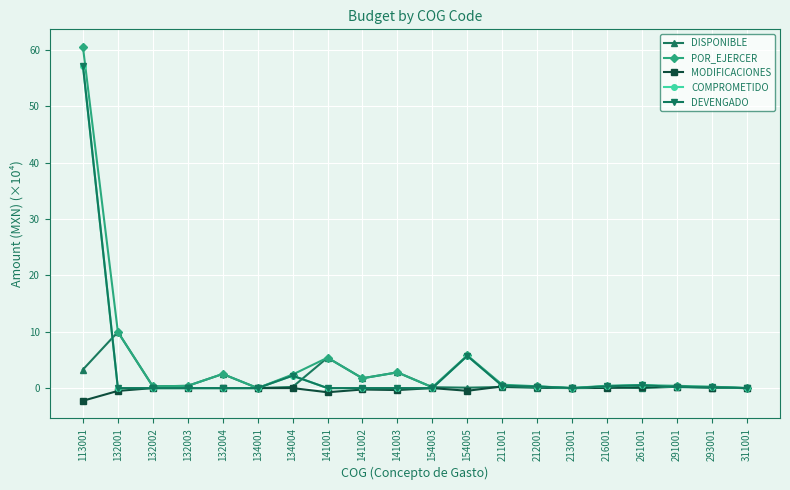

Does the chart have visible grid lines?

Yes